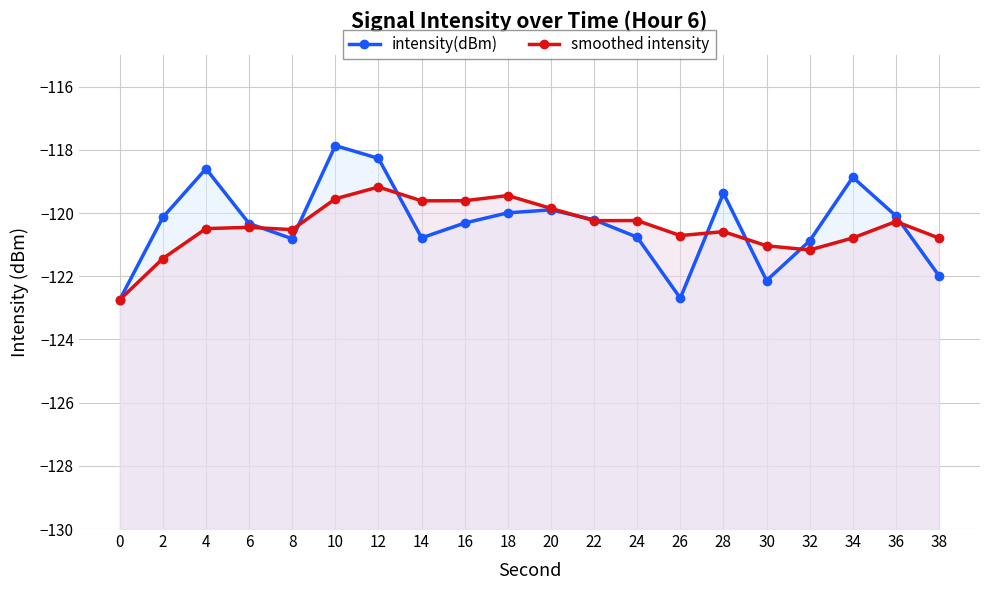

What is the difference between the maximum and minimum values in the smoothed intensity series?

3.6